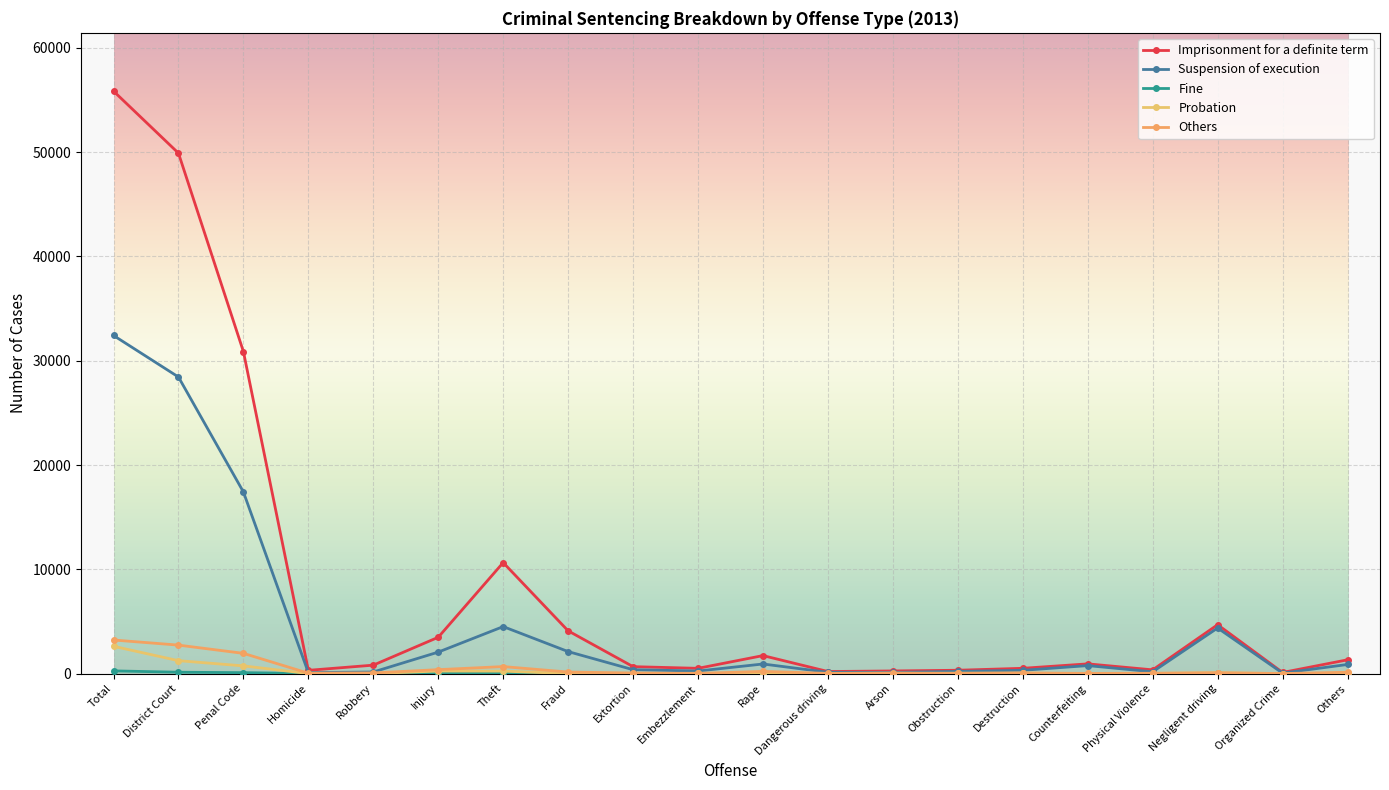

How many lines are shown in the chart?

5